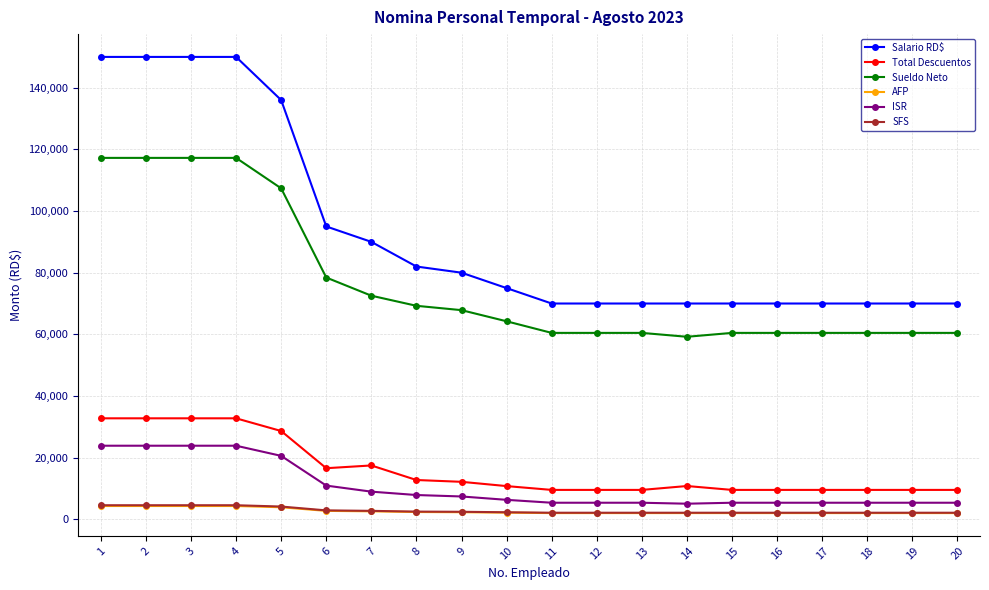

At how many categories does at least one series exceed 51628?

20